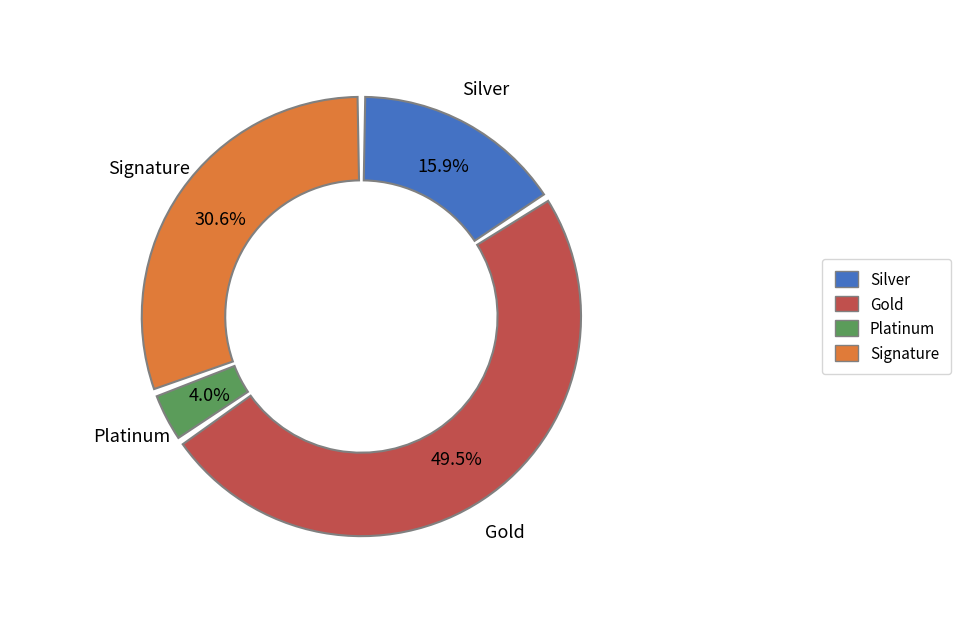

True or false: Peine privative de liberté avec SURSIS partiel accounts for 15% of the total.

False